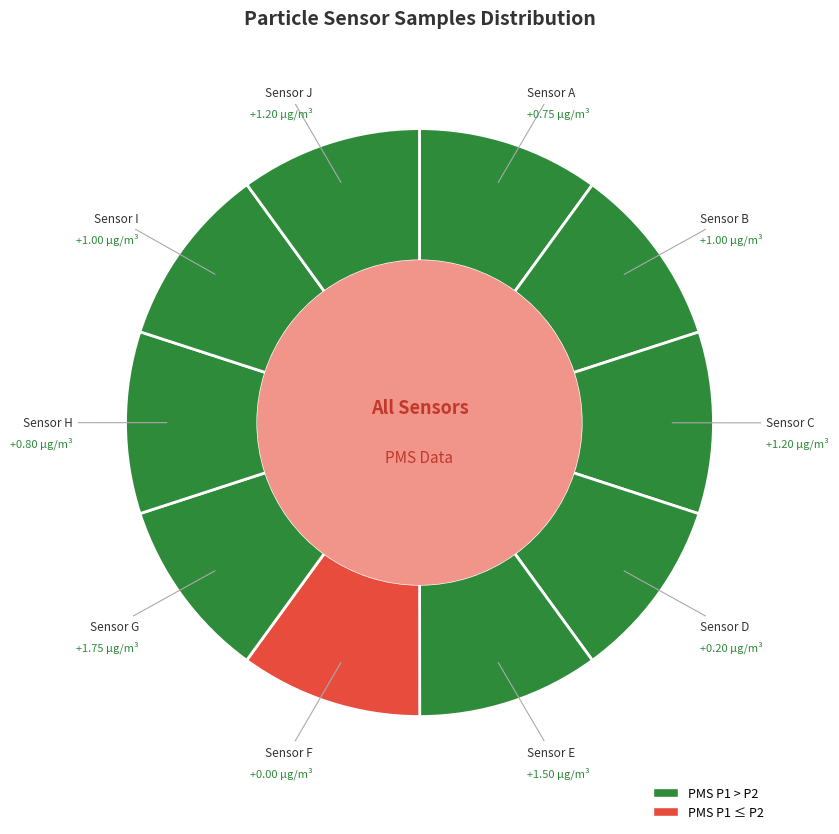

How many slices are in this pie chart?

10